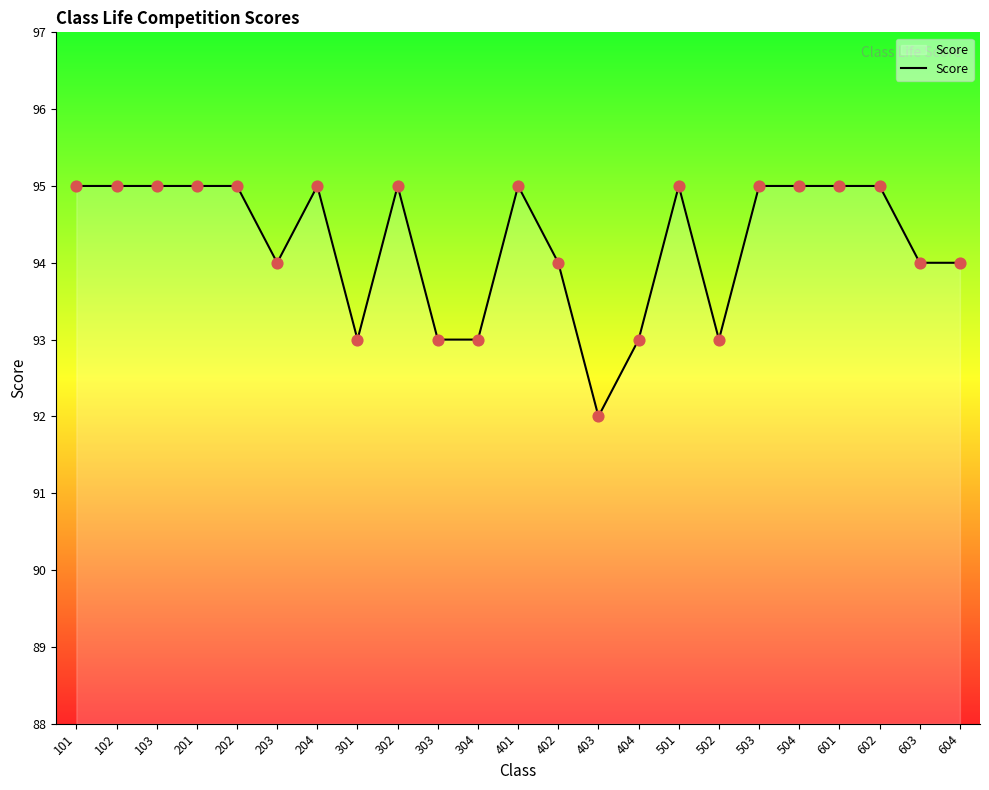

Approximately how many times larger is the value at 304 compared to 203?

1.0